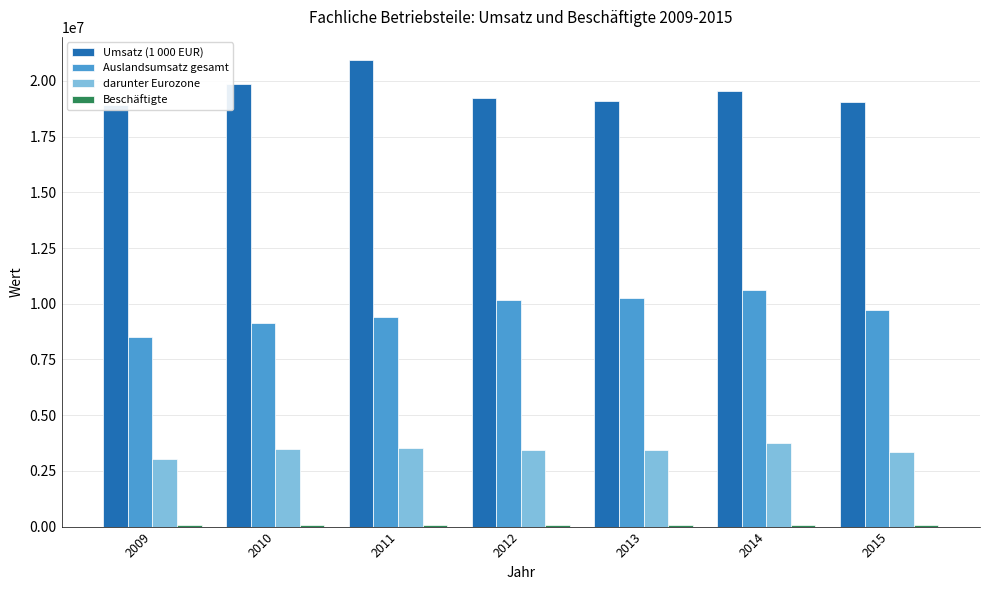

At which label is Umsatz (1 000 EUR) closest to 19917017?

2010